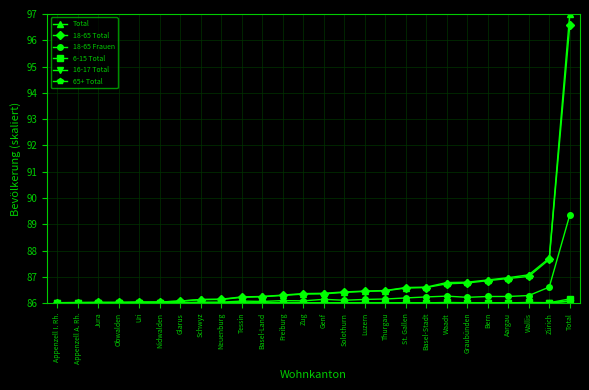

What is the highest value of the Total series?

97.0